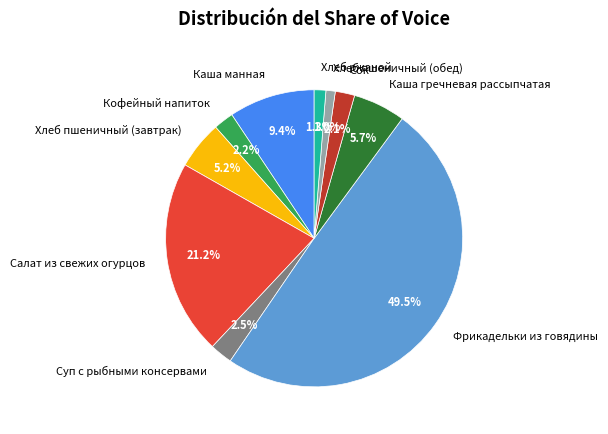

To the nearest percent, what is the combined percentage of Хлеб пшеничный (завтрак) and Кофейный напиток?

7%